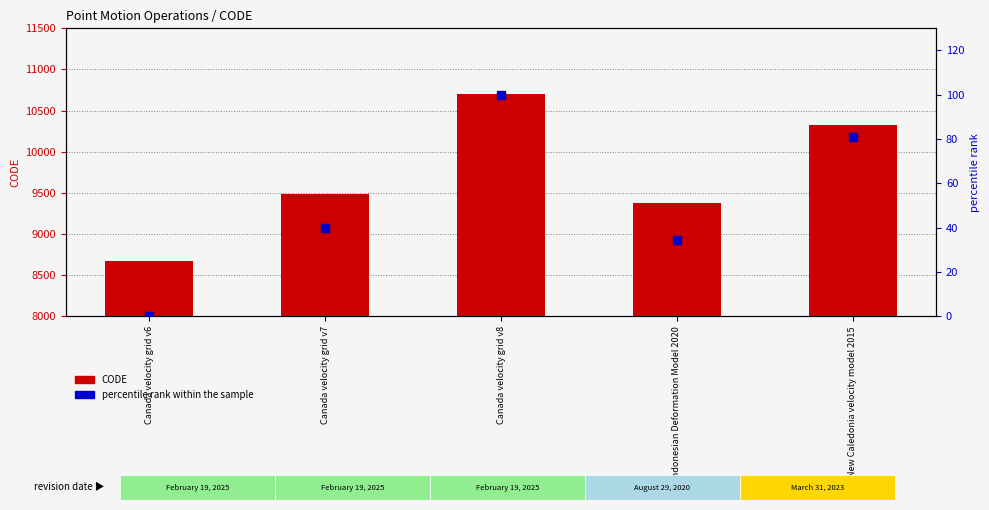

Which series contains the highest Y value?

CODE